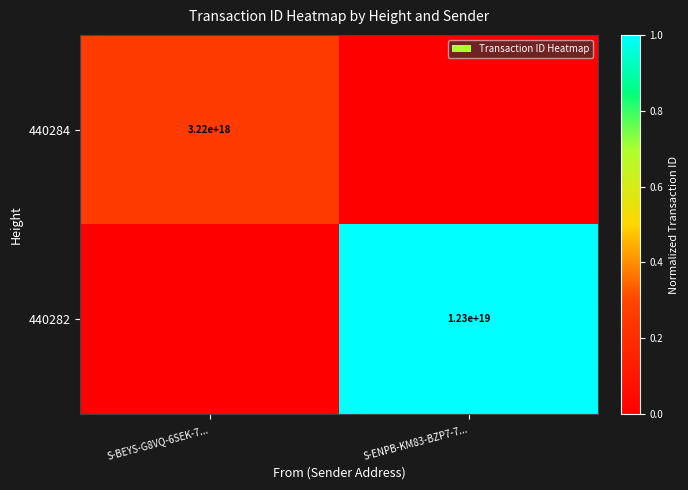

What is the total value across all series at S-ENPB-KM83-BZP7-7...?

1.0